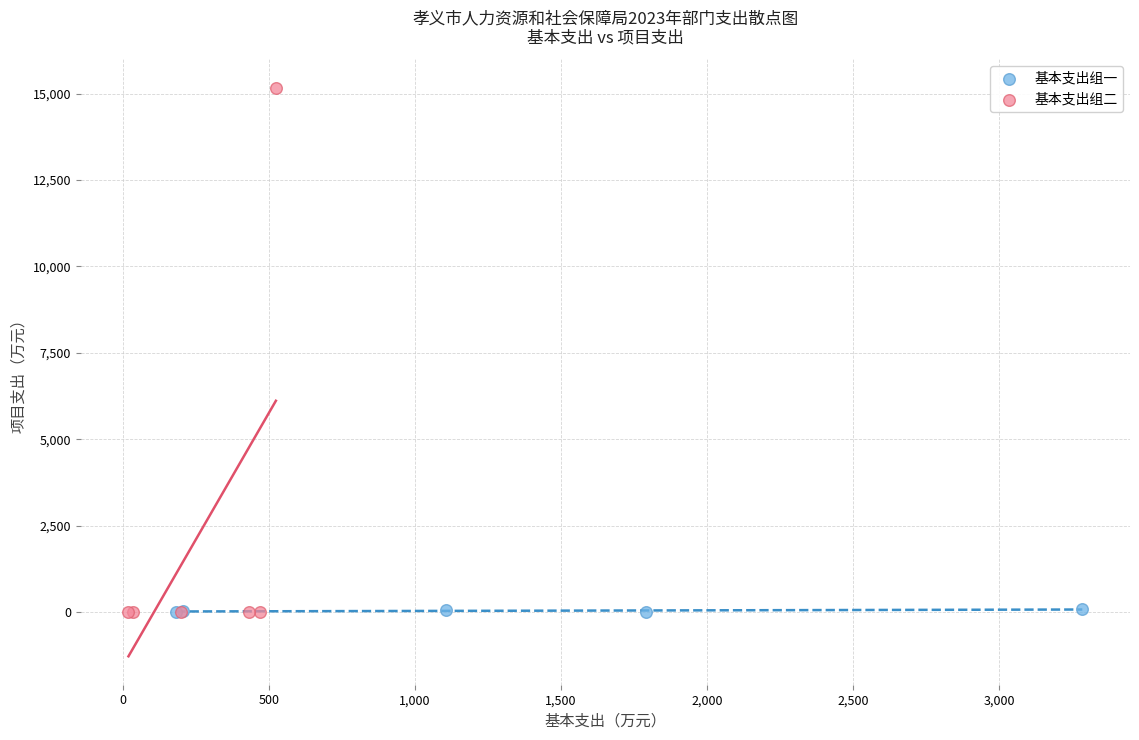

Which series has the largest Y range (max minus min)?

基本支出组二